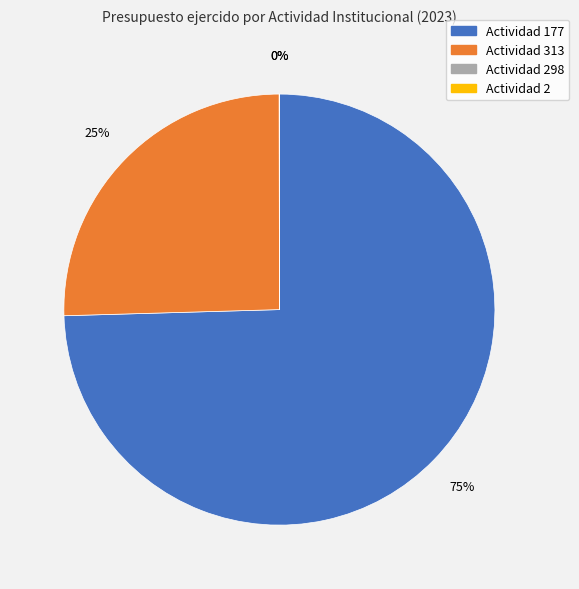

To the nearest percent, what is the difference between the largest and smallest slice percentages?

75%